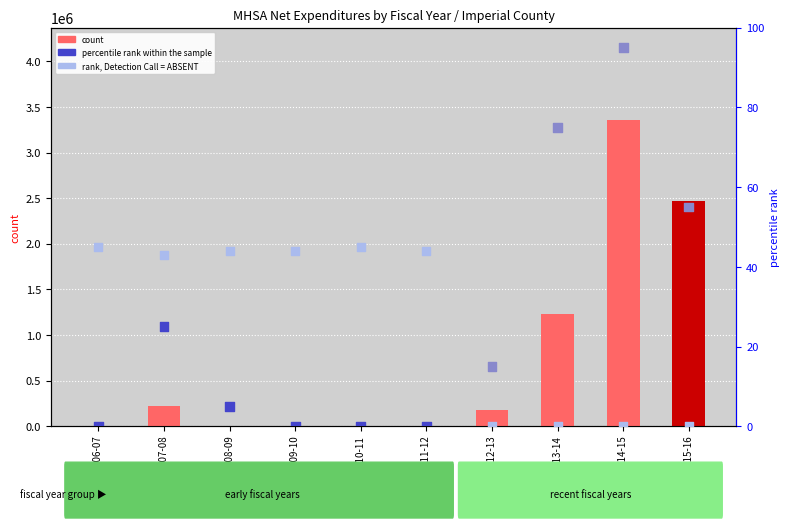

What are all the series names shown in the legend?

count, percentile rank within the sample, rank, Detection Call = ABSENT